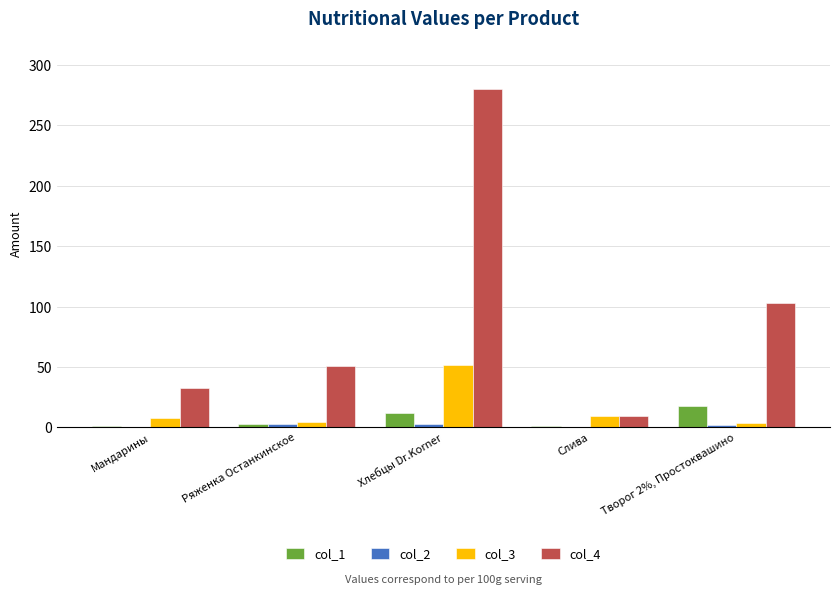

What is the sum of all col_4 values?

476.6